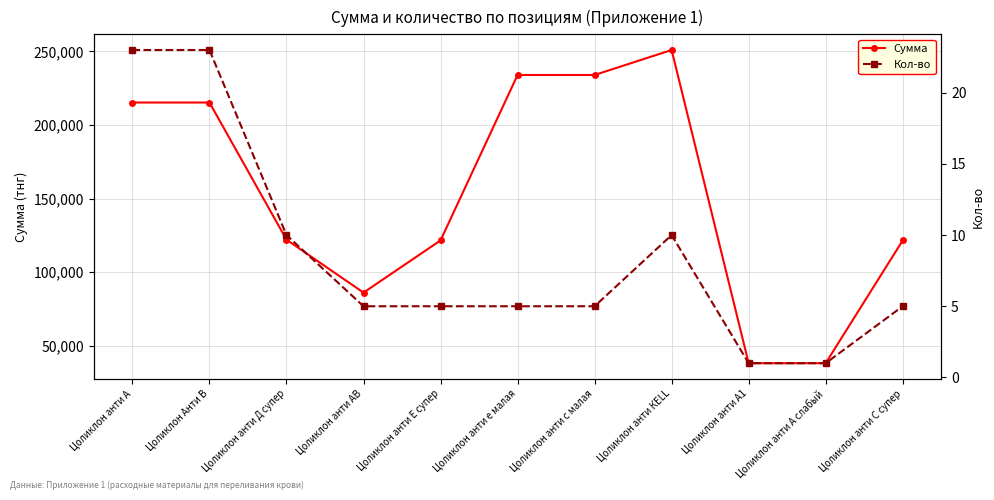

What position from the left is Цоликлон анти Е супер?

5